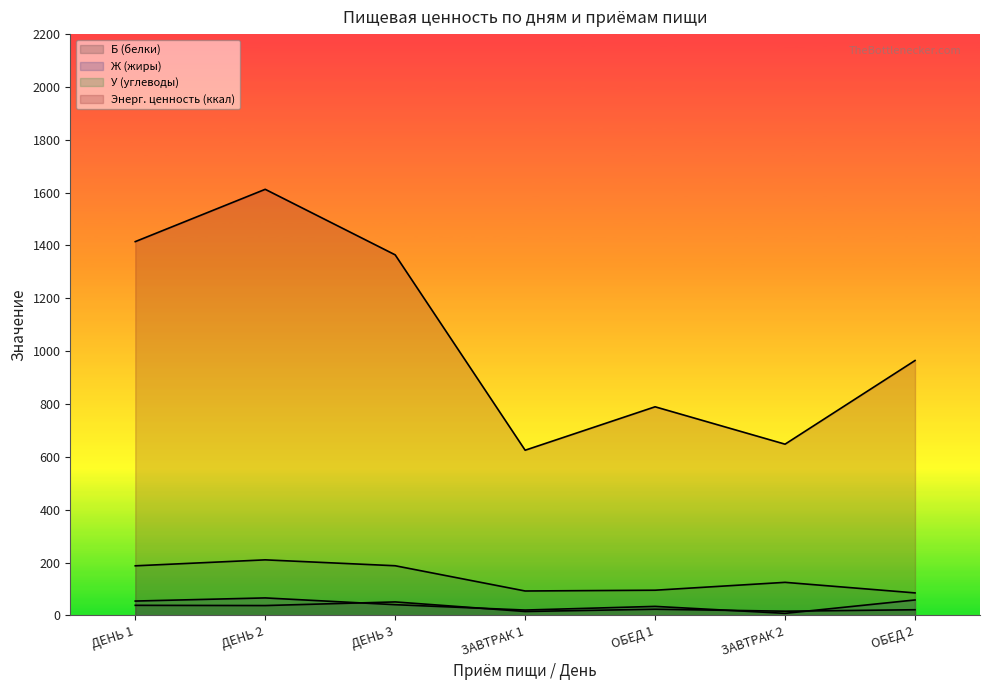

Which has a higher value, ОБЕД 2 or ОБЕД 1?

ОБЕД 1